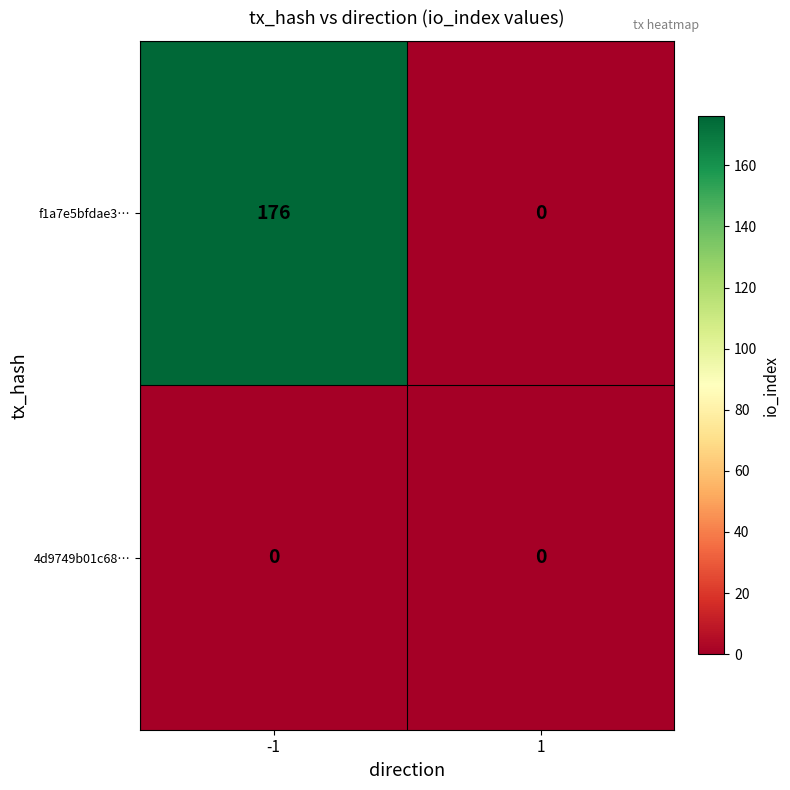

Which series changed the most between -1 and 1?

f1a7e5bfdae3…